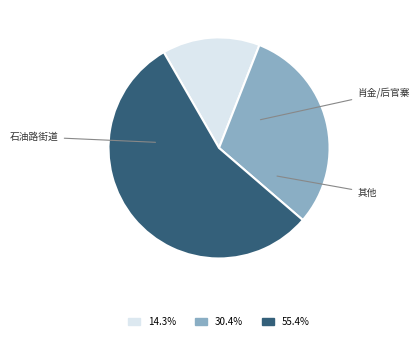

Does any single category account for the majority?

Yes